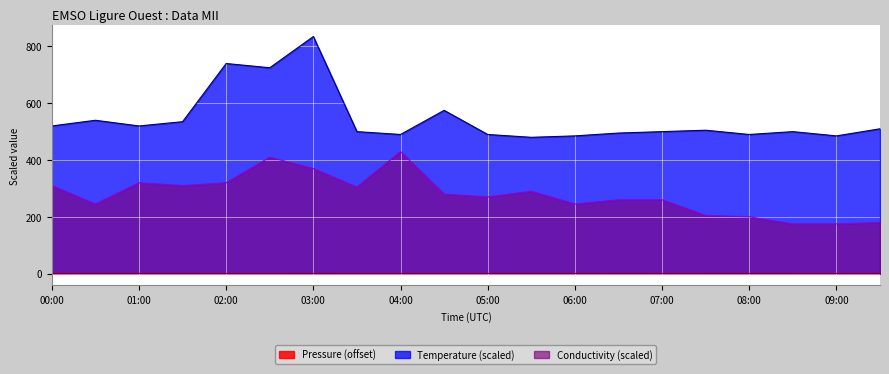

Count the Pressure values in the range 0 to 1.

20